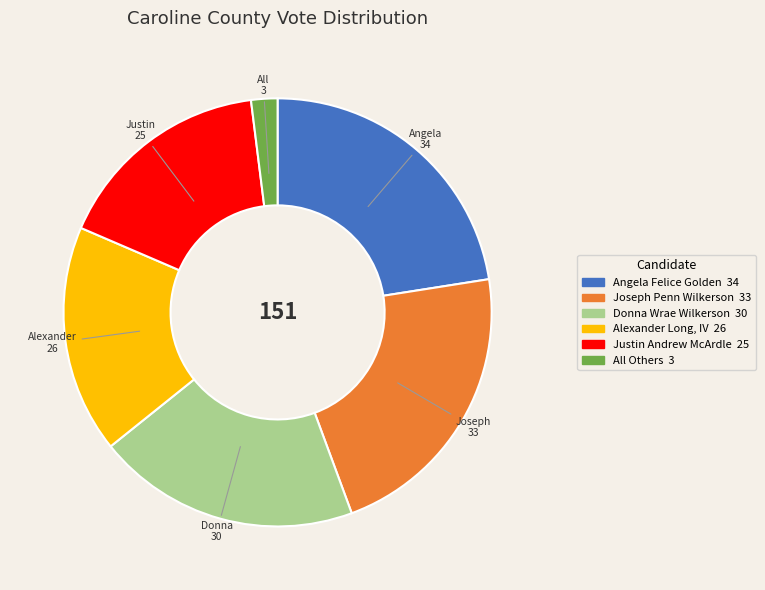

Count the number of slices in the pie.

6